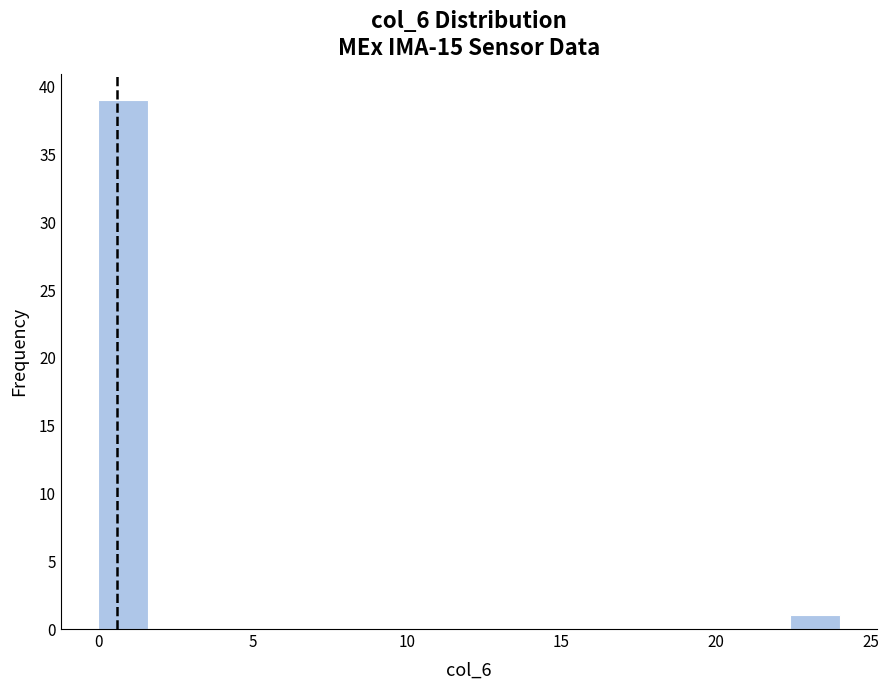

Read against the x-axis, roughly where is the centre of the tallest bar?

1.0